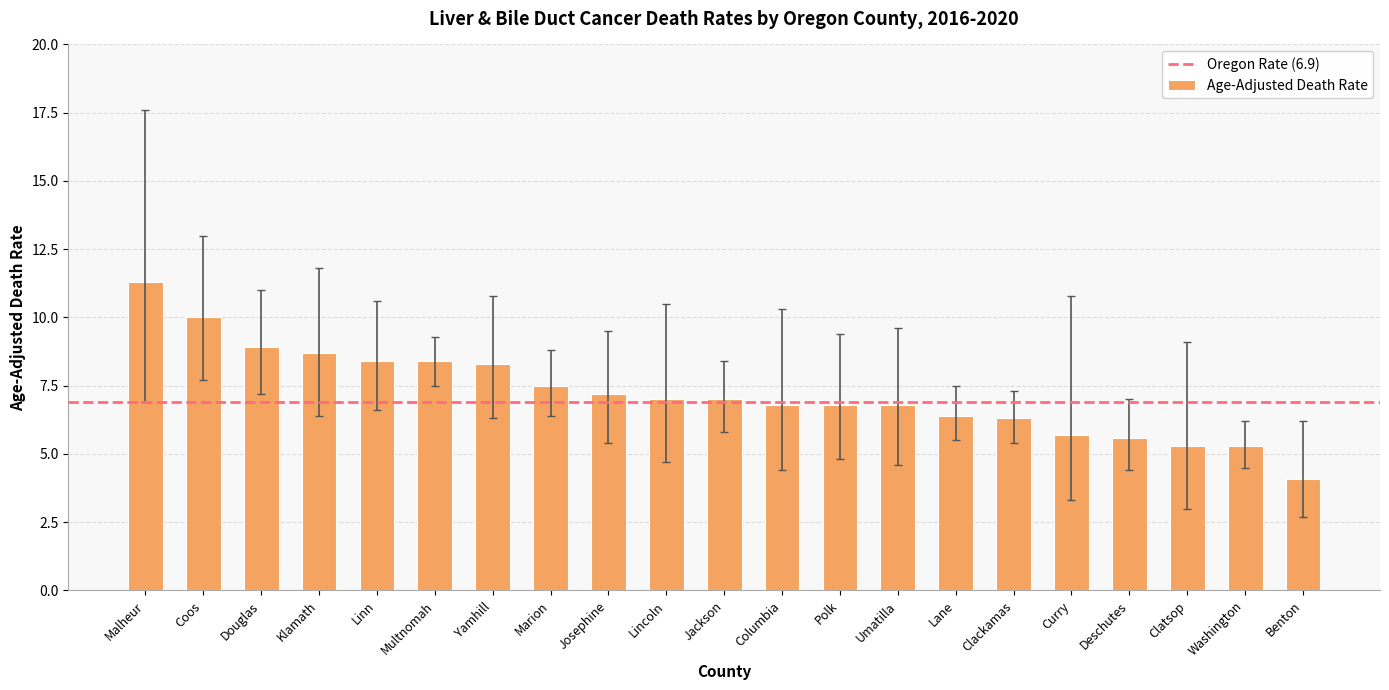

What is the difference between the values at Curry and Lane?

0.7